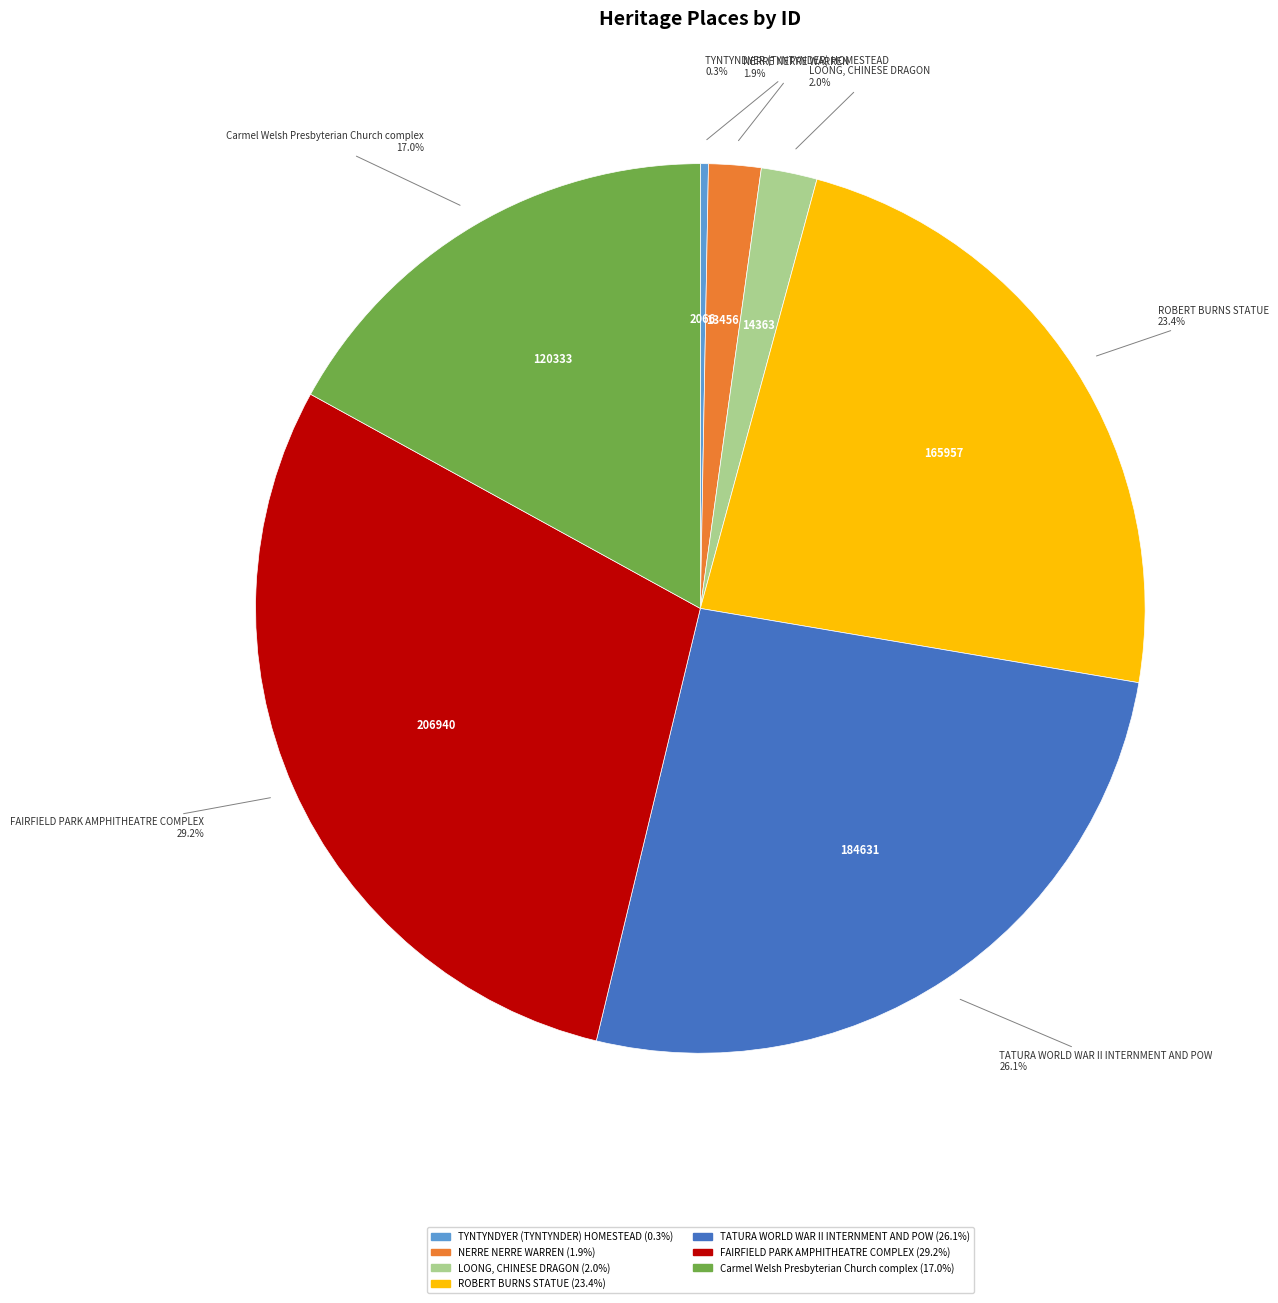

Is there a majority slice in this chart?

No